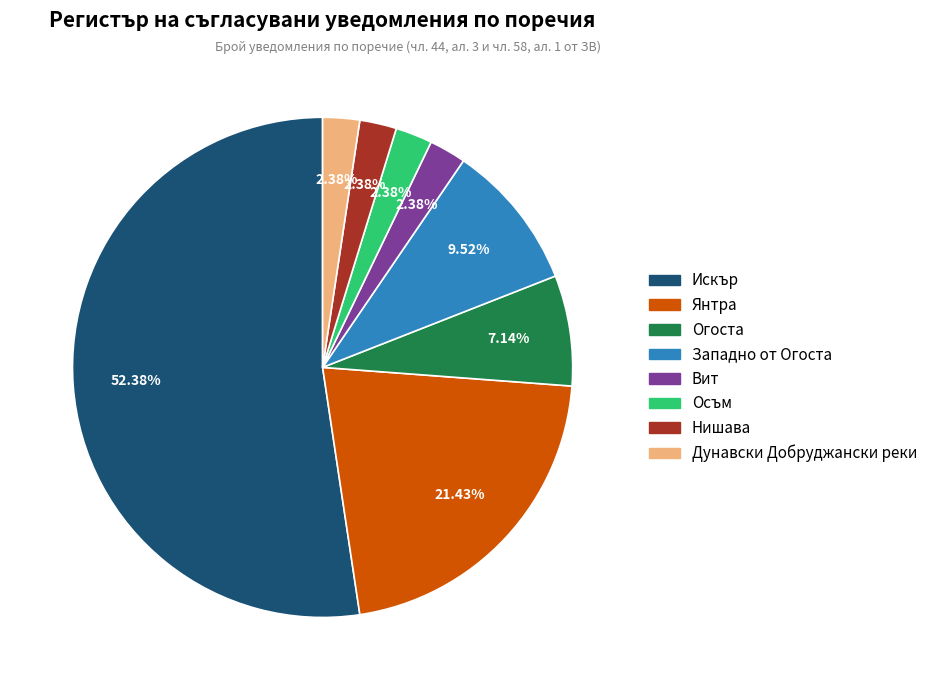

Which category has the biggest portion of the pie?

Искър